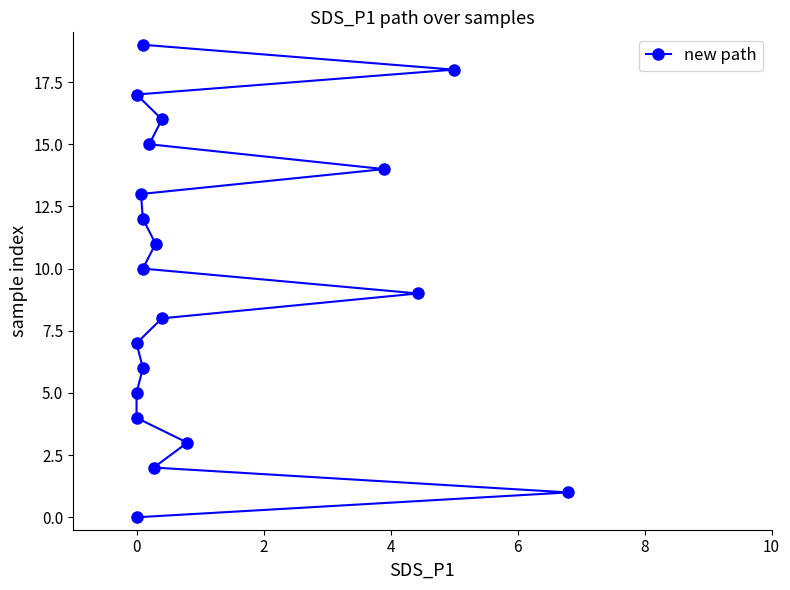

True or false: there are more than 2 points higher than both neighbors.

False